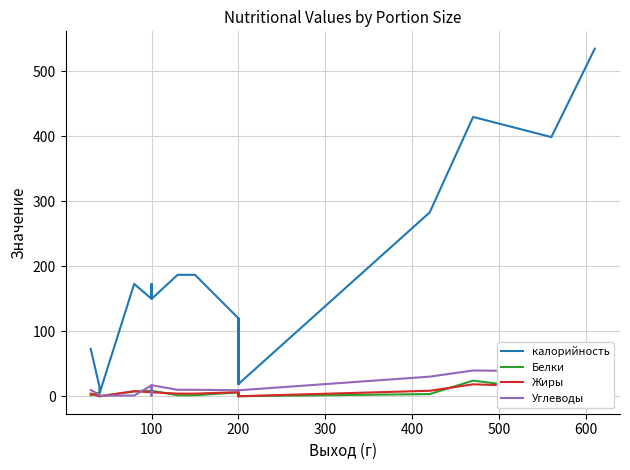

Does the chart display data point markers on the line(s)?

No